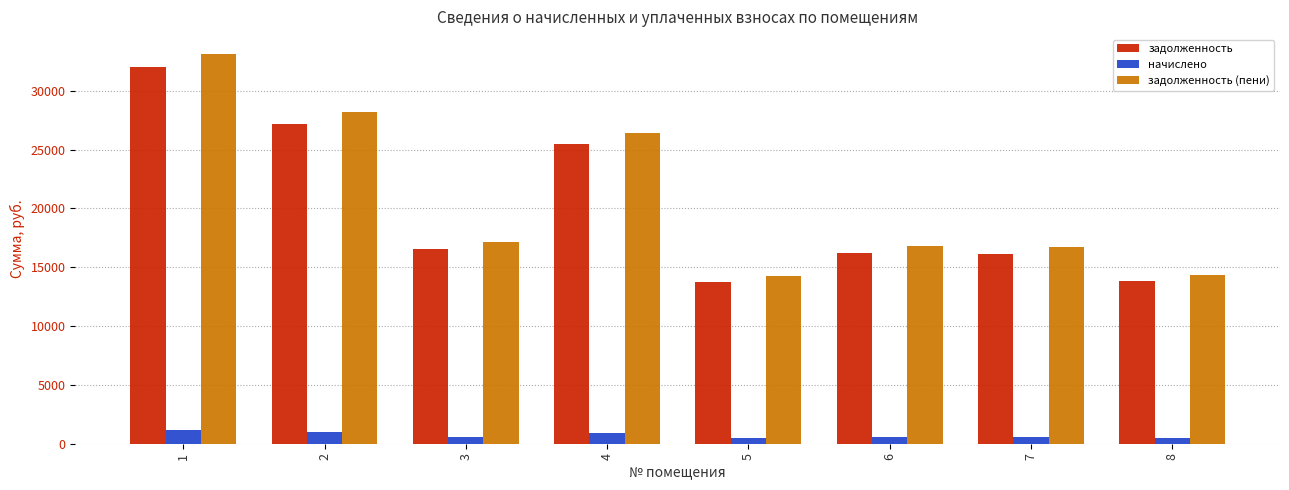

How many bars are there in each group?

3